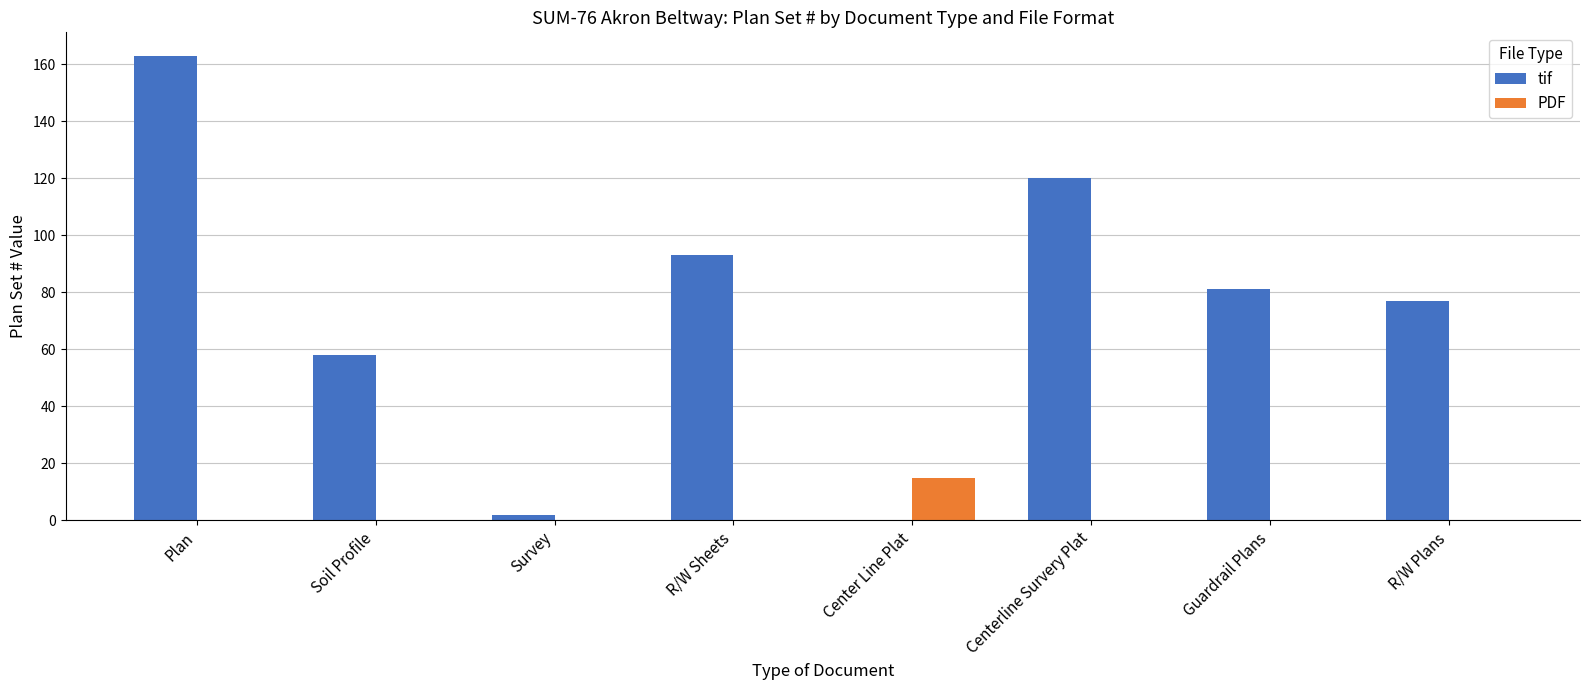

What is the total value across all series at Soil Profile?

58